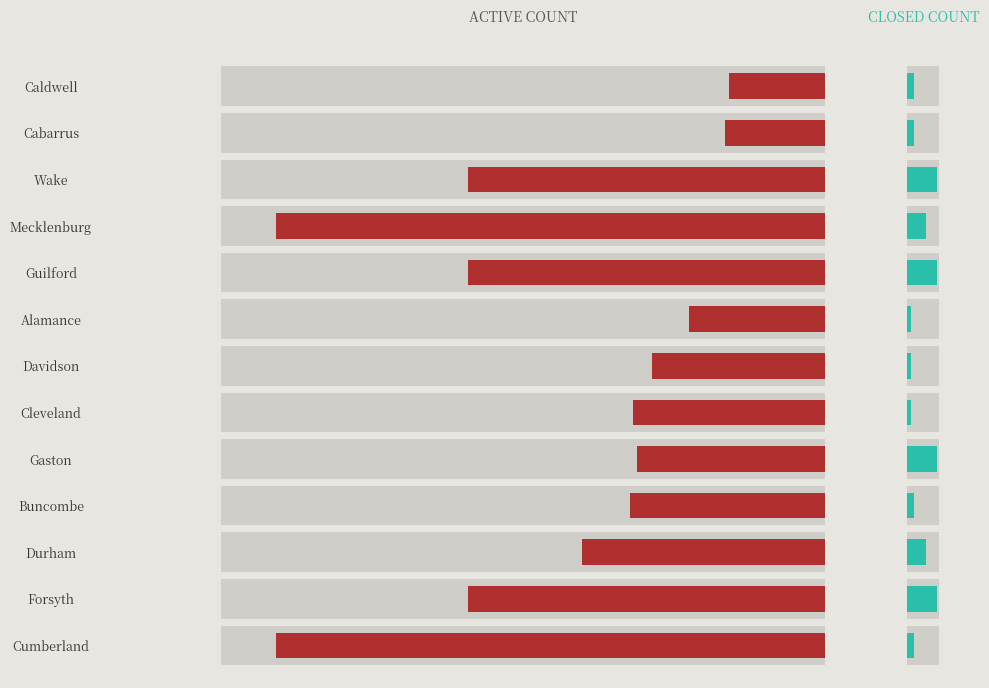

Is it true that CLOSED COUNT equals 1 at Alamance?

False